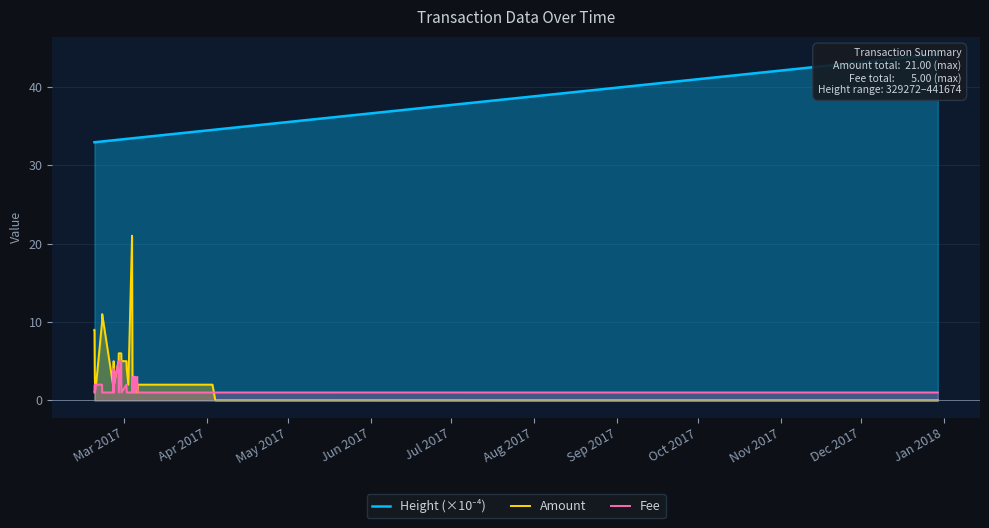

Does the chart display data point markers on the line(s)?

No